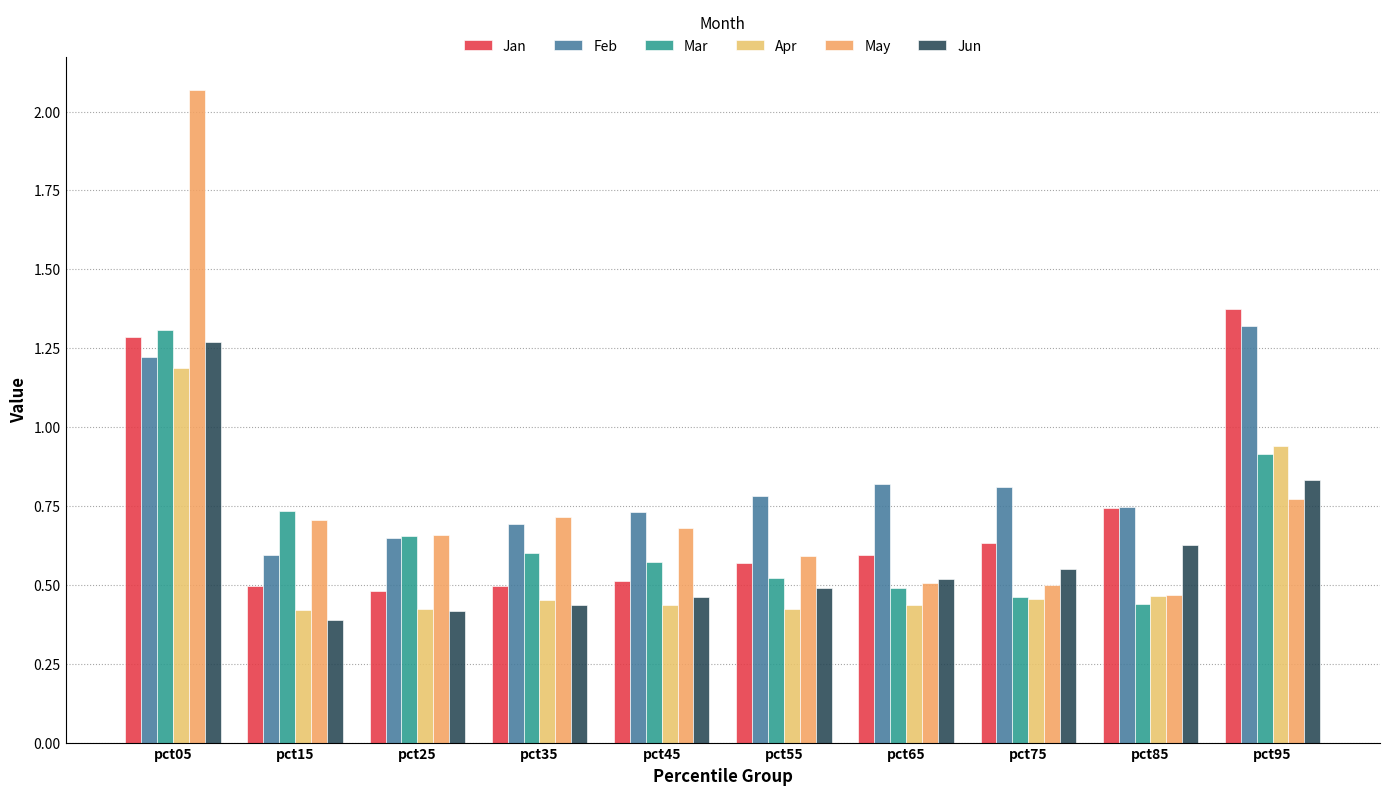

What is the difference between the Mar values at pct75 and pct05?

0.8